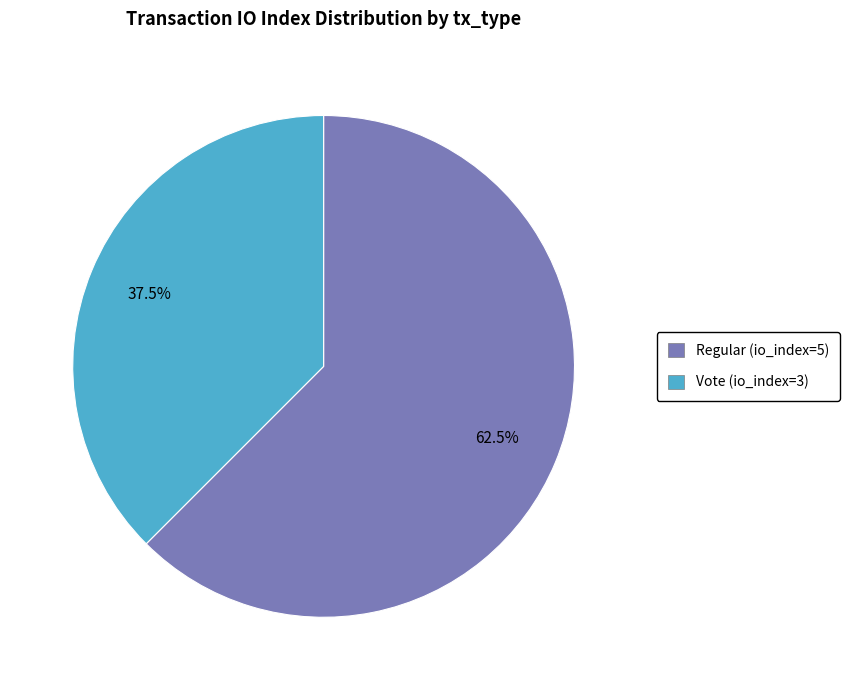

Rank the categories by value from lowest to highest.

Vote (io_index=3), Regular (io_index=5)